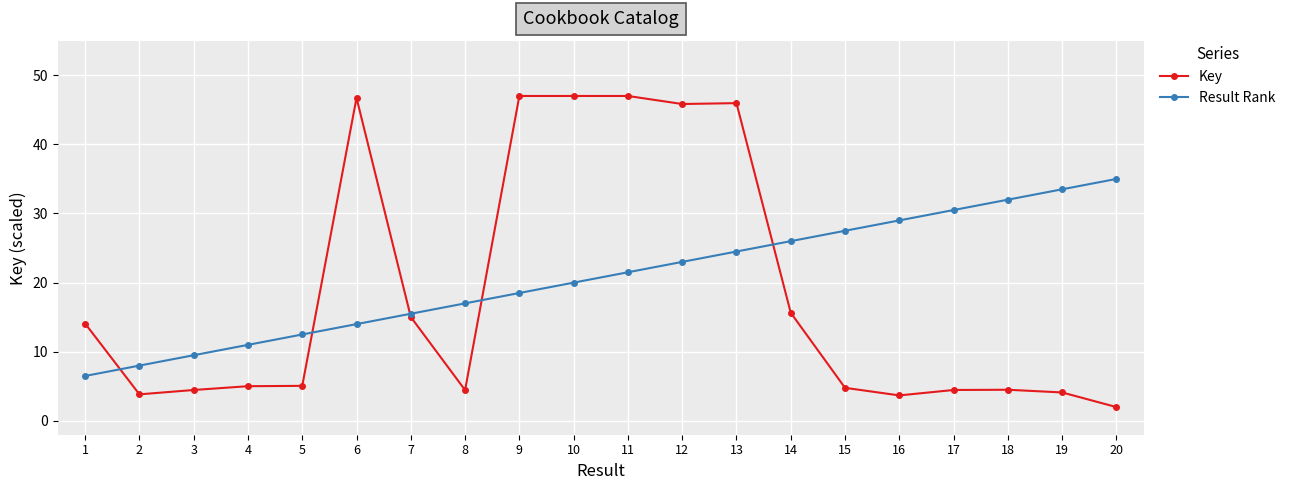

Where is Result Rank nearest to the value 20?

10